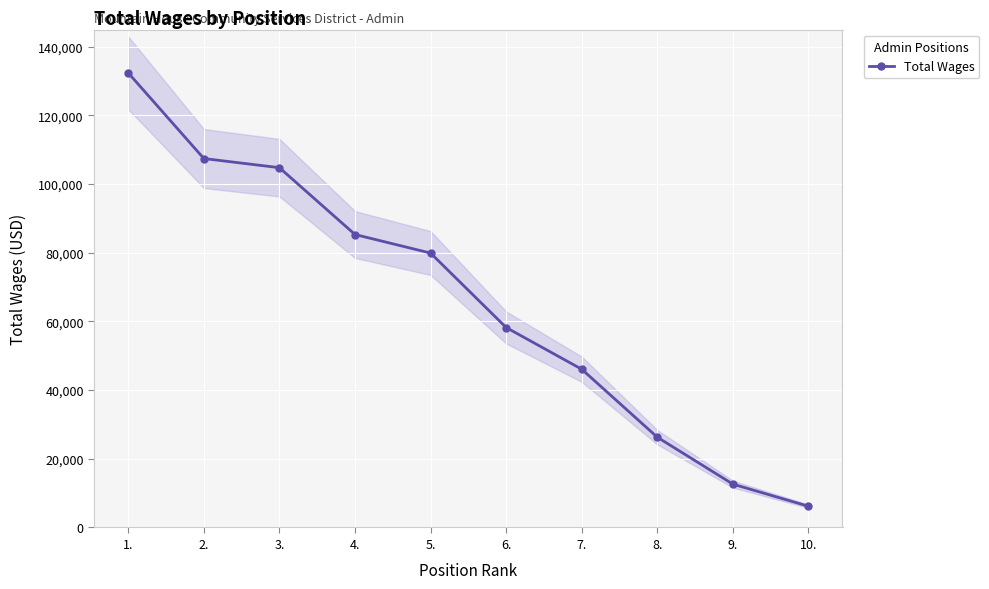

What position from the left is 4.?

4